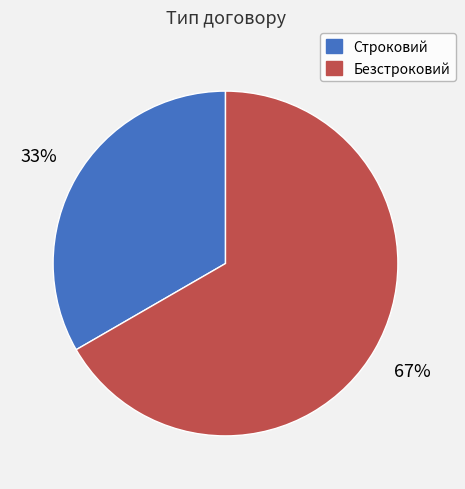

To the nearest percent, what portion does Строковий represent?

33%